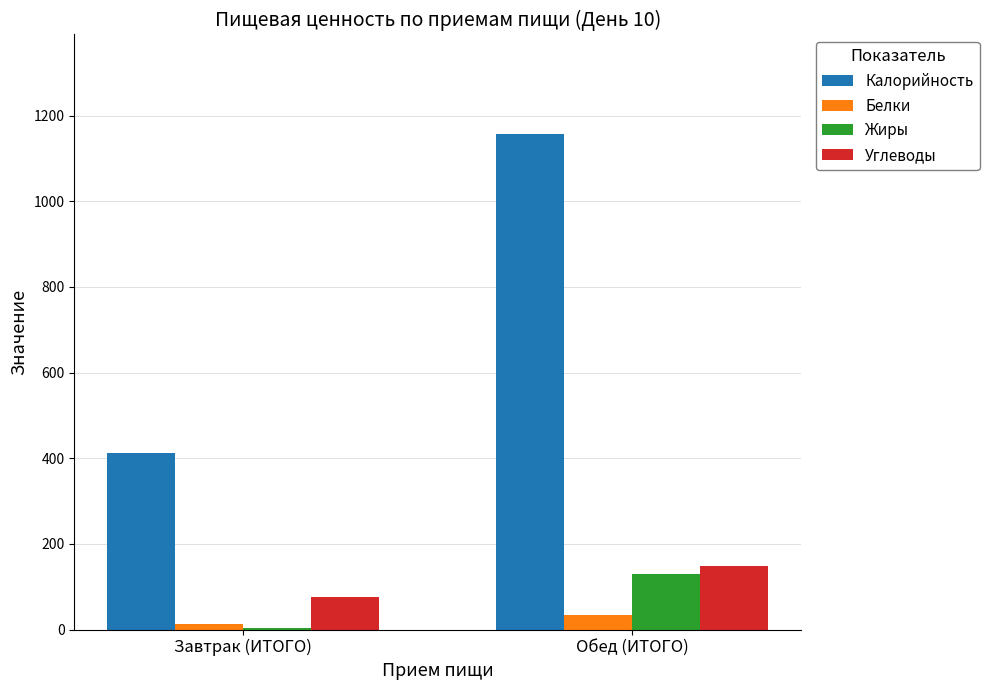

Reading left to right, extract all data points from this chart.

Калорийность: 411.2	1157.8
Белки: 13.3	34.5
Жиры: 4.0	130.6
Углеводы: 76.7	147.7